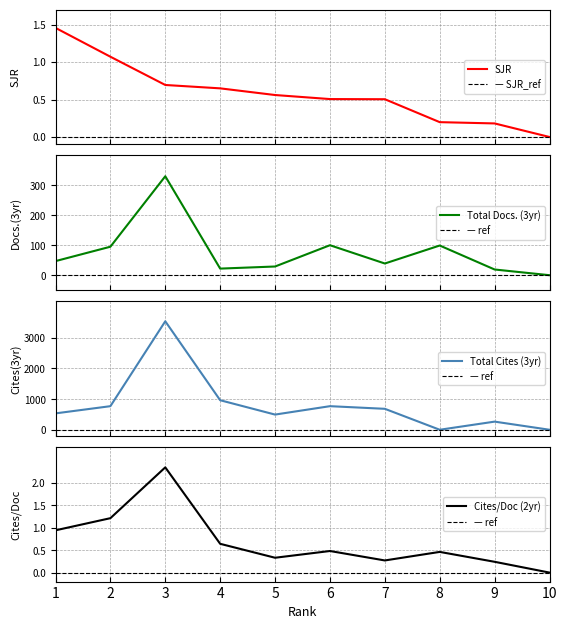

Rank the series at 1 from lowest to highest value.

Cites / Doc. (2years), SJR, Total Docs. (3years), Total Cites (3years)